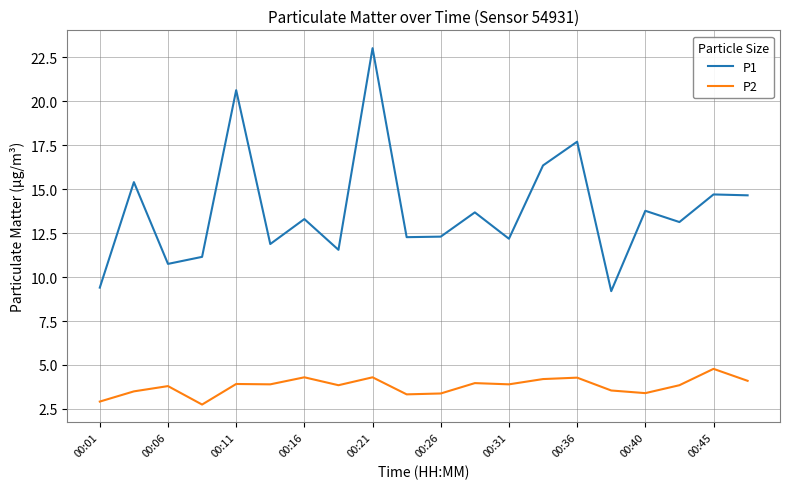

True or false: P1 and P2 cross at least once.

False